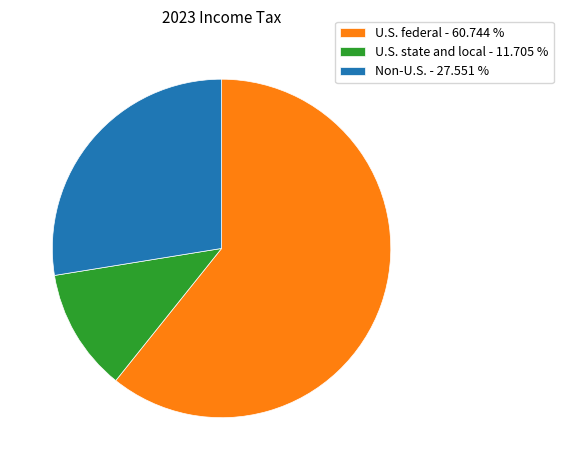

True or false: U.S. federal accounts for 75% of the total.

False